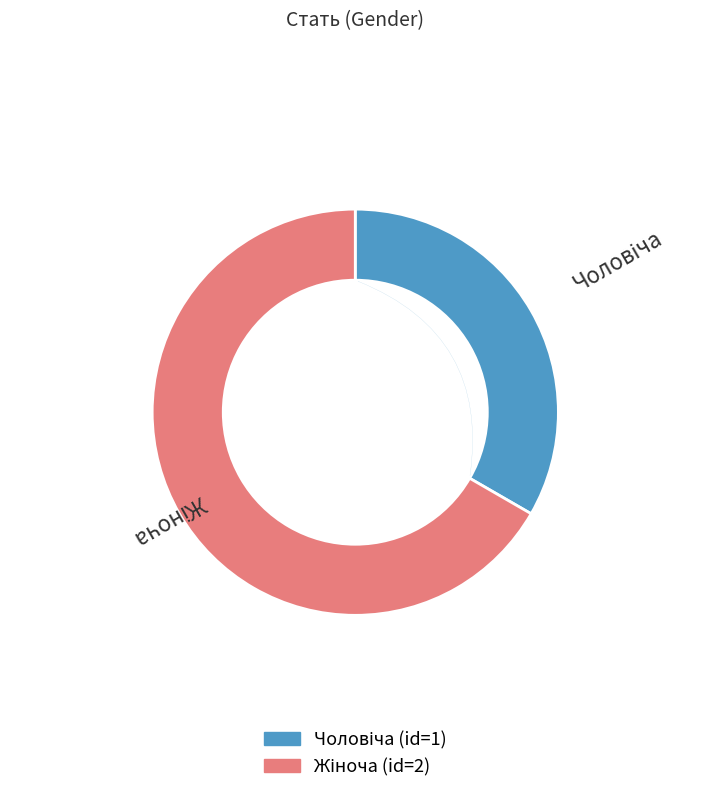

To the nearest percent, what is the difference between the largest and smallest slice percentages?

33%